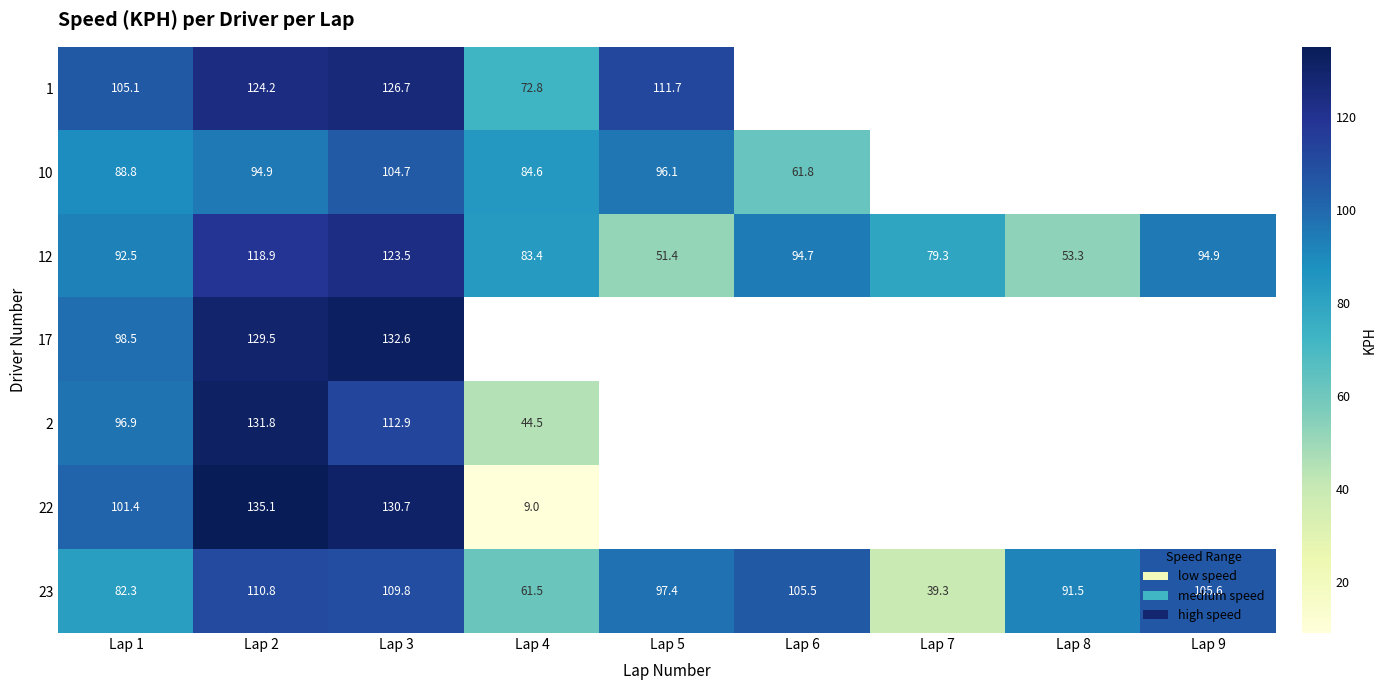

What is the difference between the highest and lowest values at Lap 1?

22.8